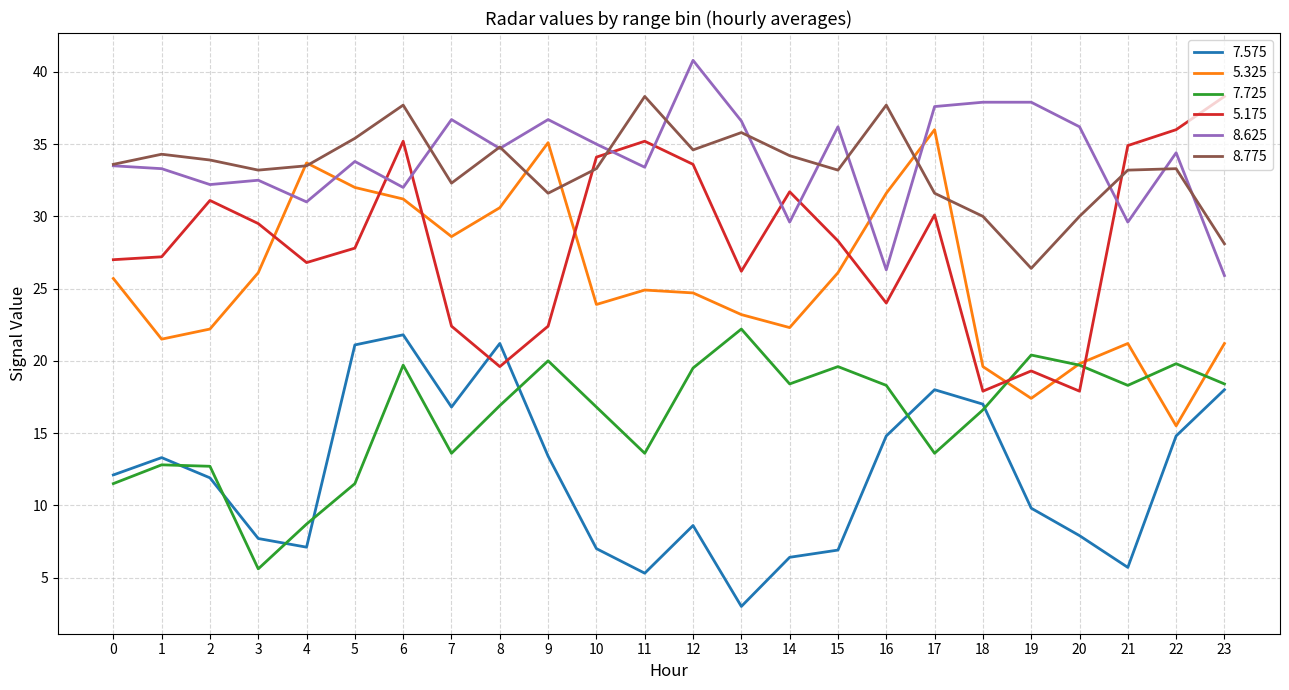

True or false: 8.775 and 7.725 intersect in this chart.

False